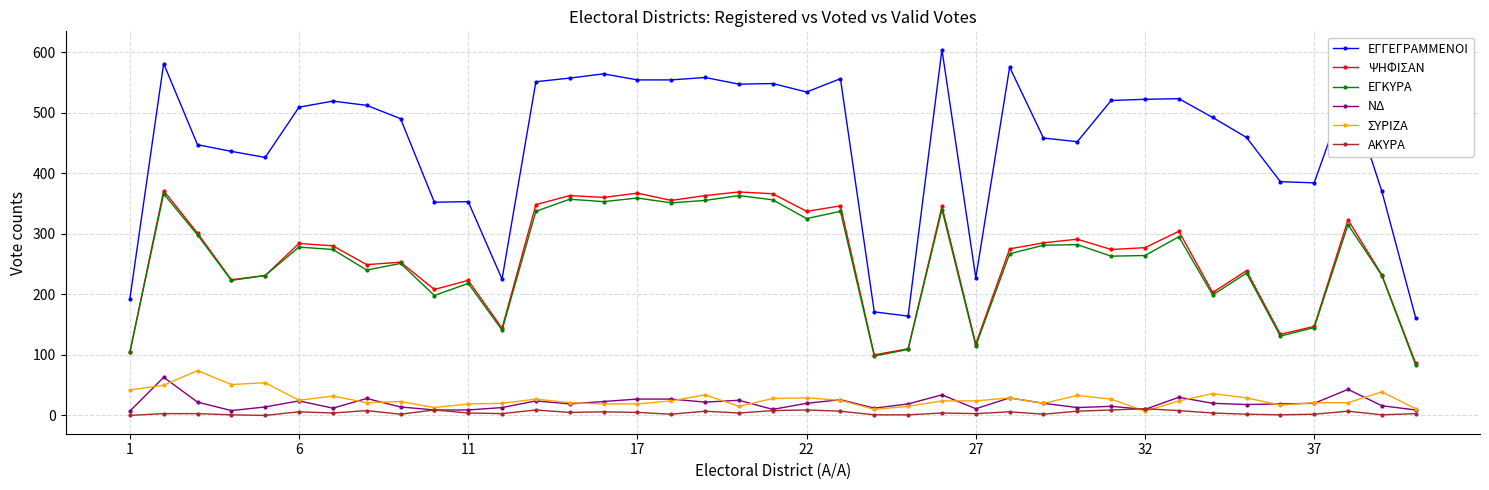

What is the greatest value displayed?

604